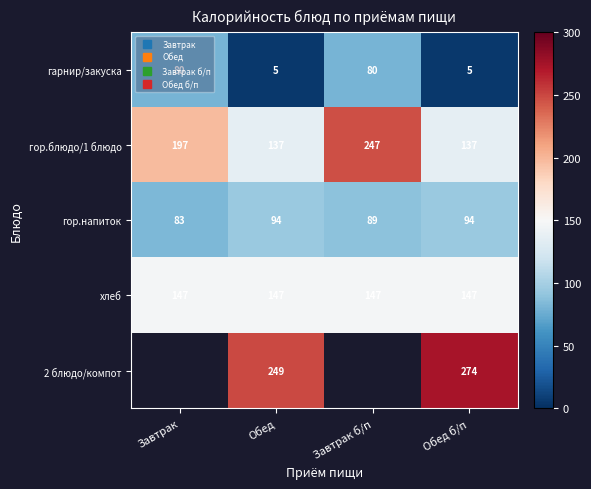

What is the difference between the maximum and minimum values in the гор.напиток series?

11.0